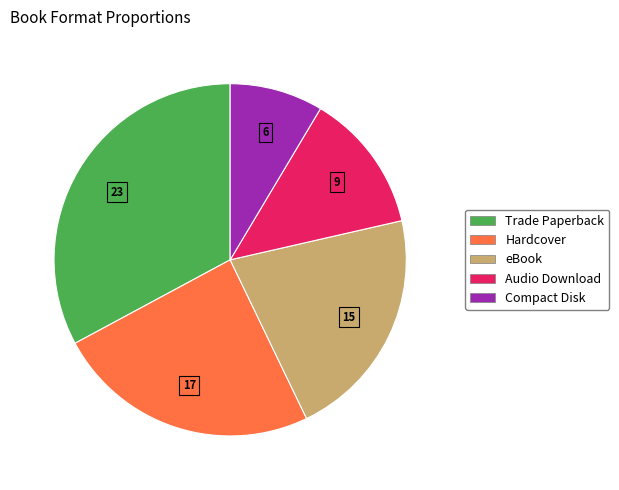

Which category has the biggest portion of the pie?

Trade Paperback